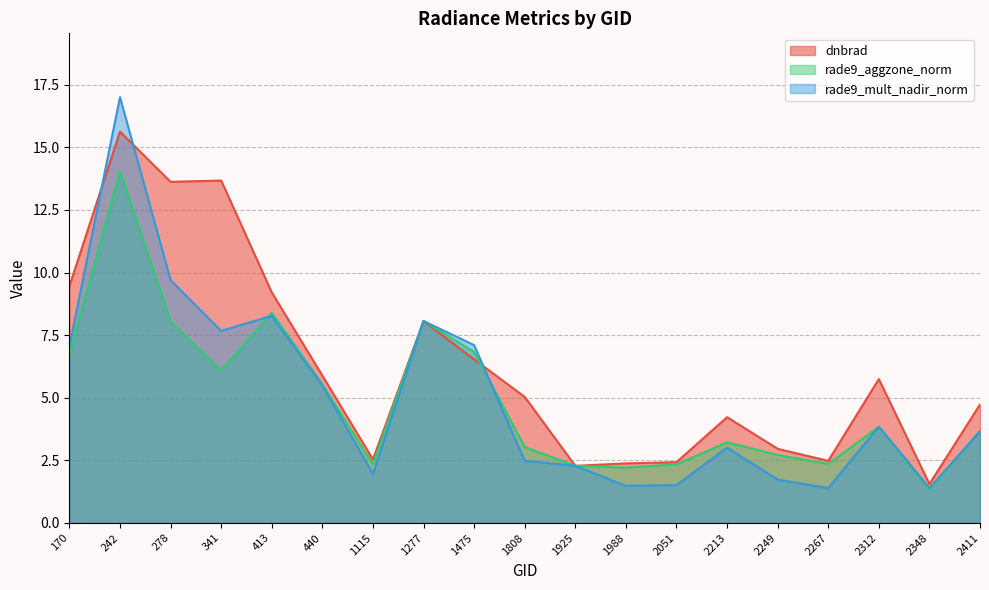

What is the sum of all dnbrad values?

118.4